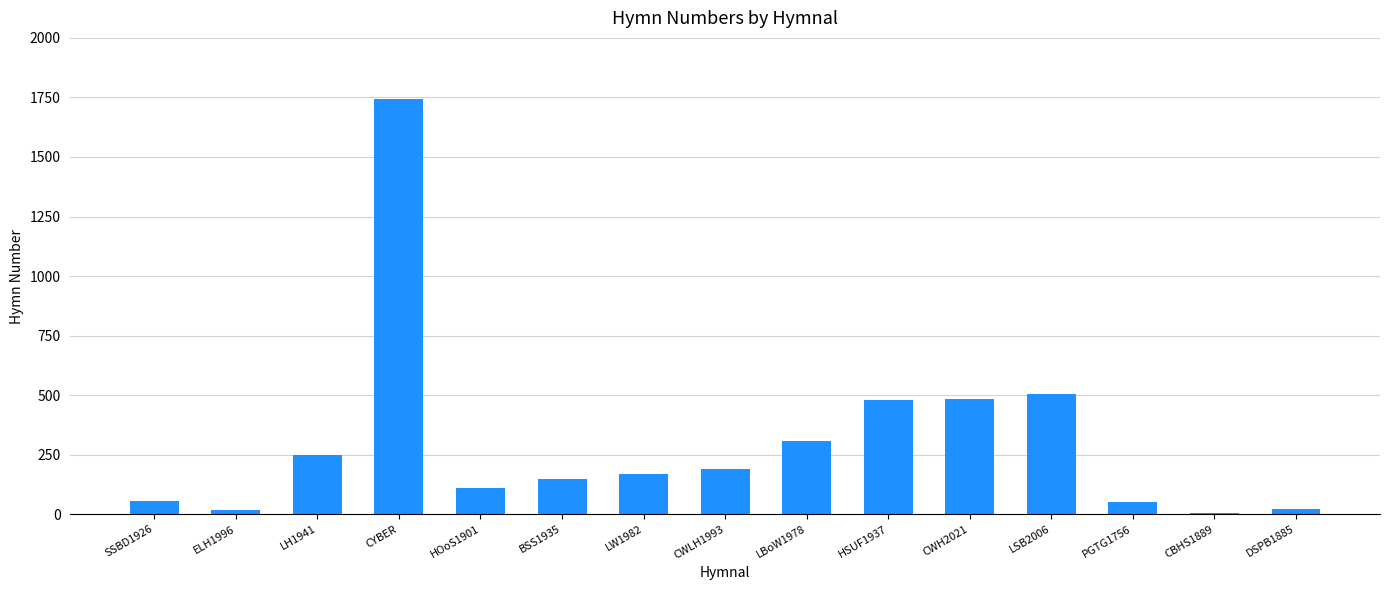

The chart shows a value of 308 at LBoW1978. True or false?

True